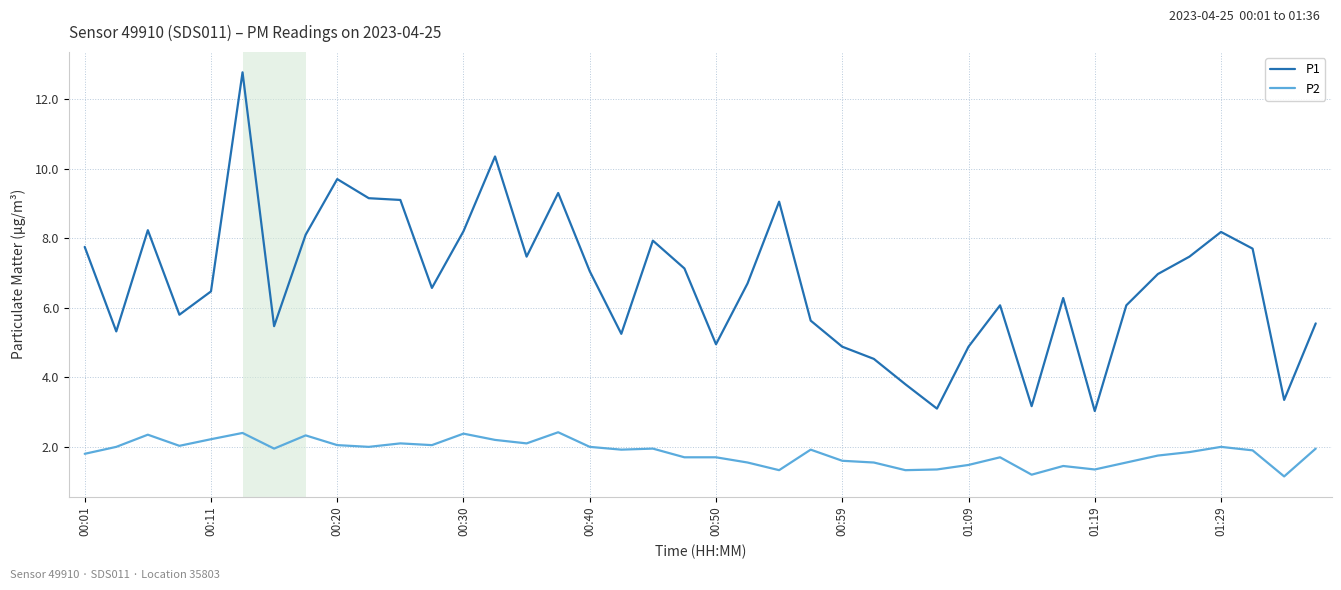

What is the maximum value for P1?

12.8